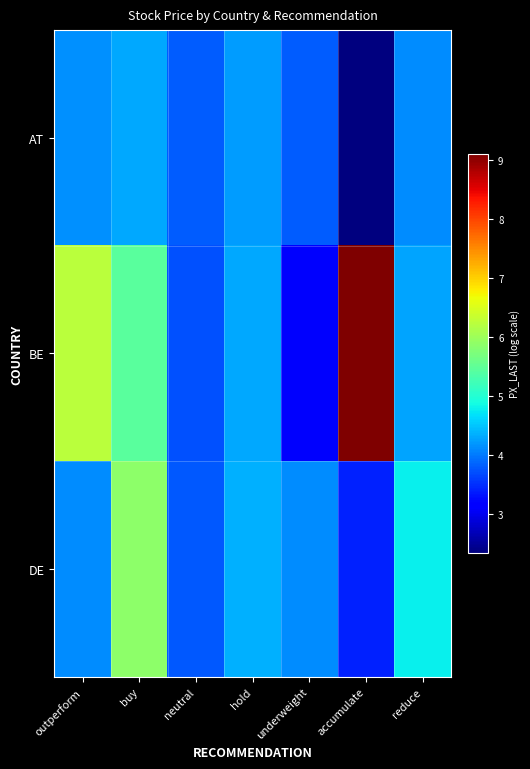

Between underweight and accumulate, which series saw the biggest shift?

BE